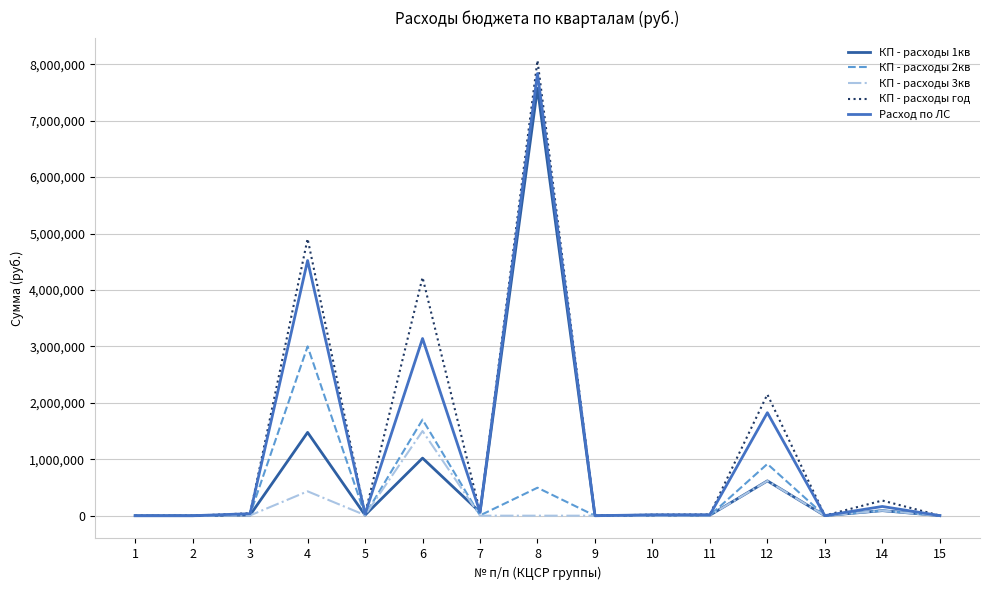

Does the chart have visible grid lines?

Yes